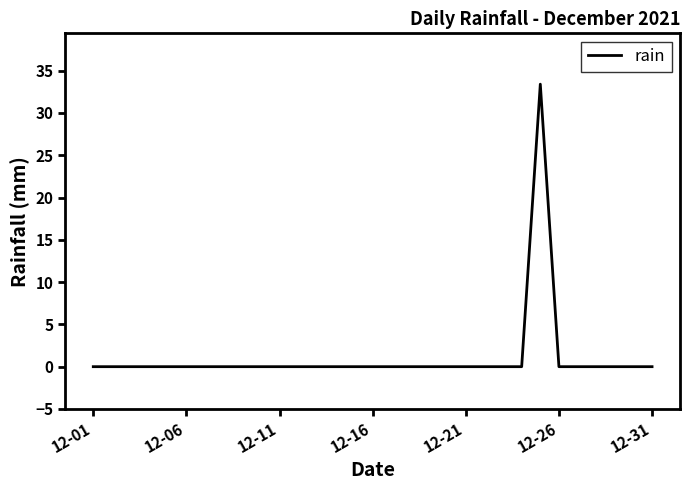

What is the maximum value shown in the chart?

33.4